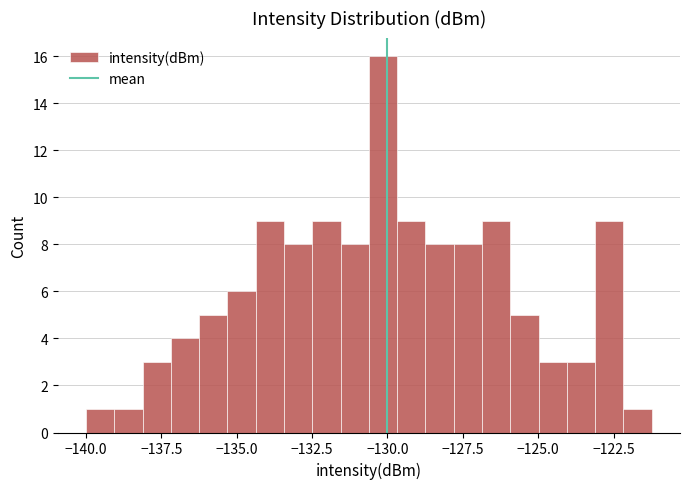

Read against the x-axis, roughly where is the centre of the tallest bar?

-130.0